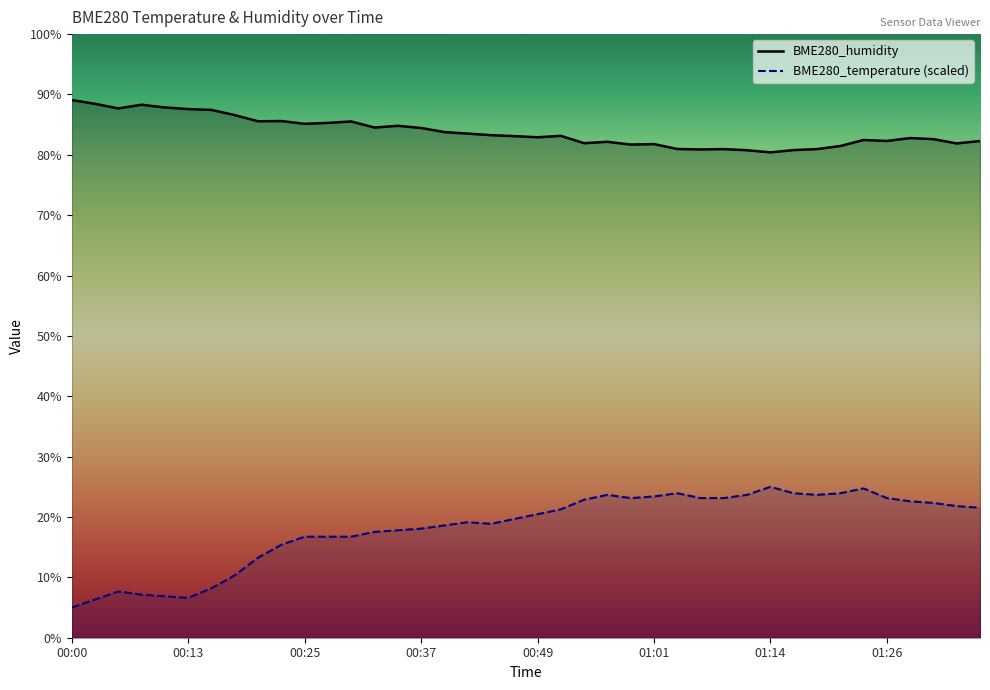

True or false: BME280_temperature and BME280_humidity cross at least once.

False